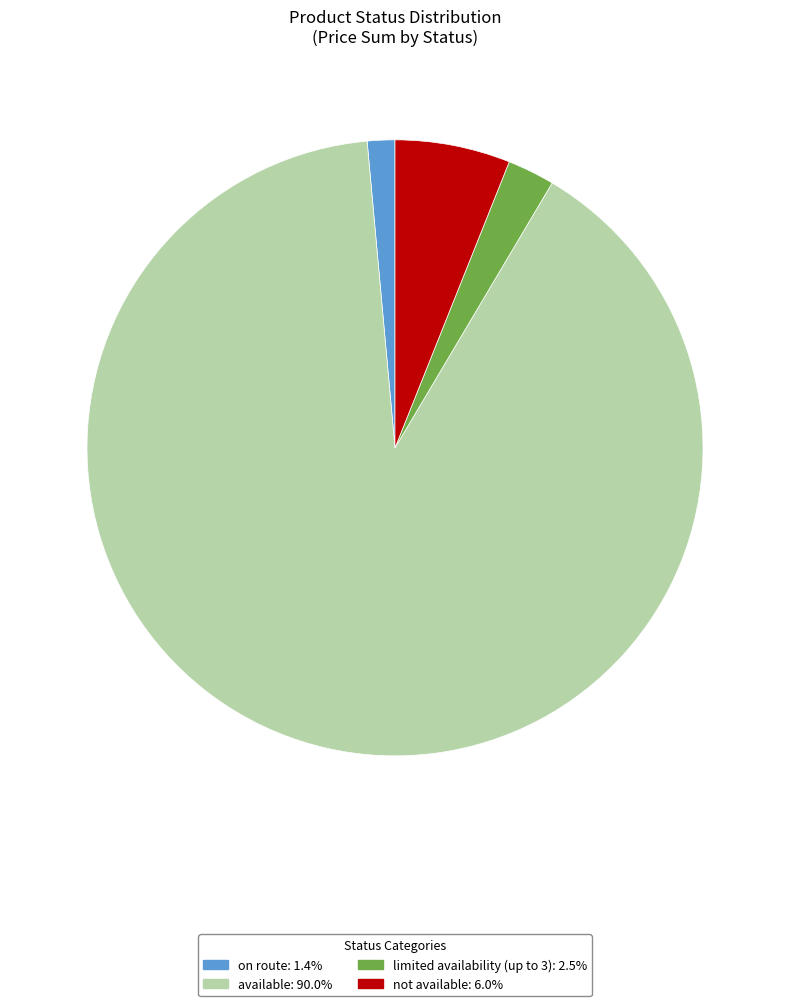

How many segments does this pie chart have?

4